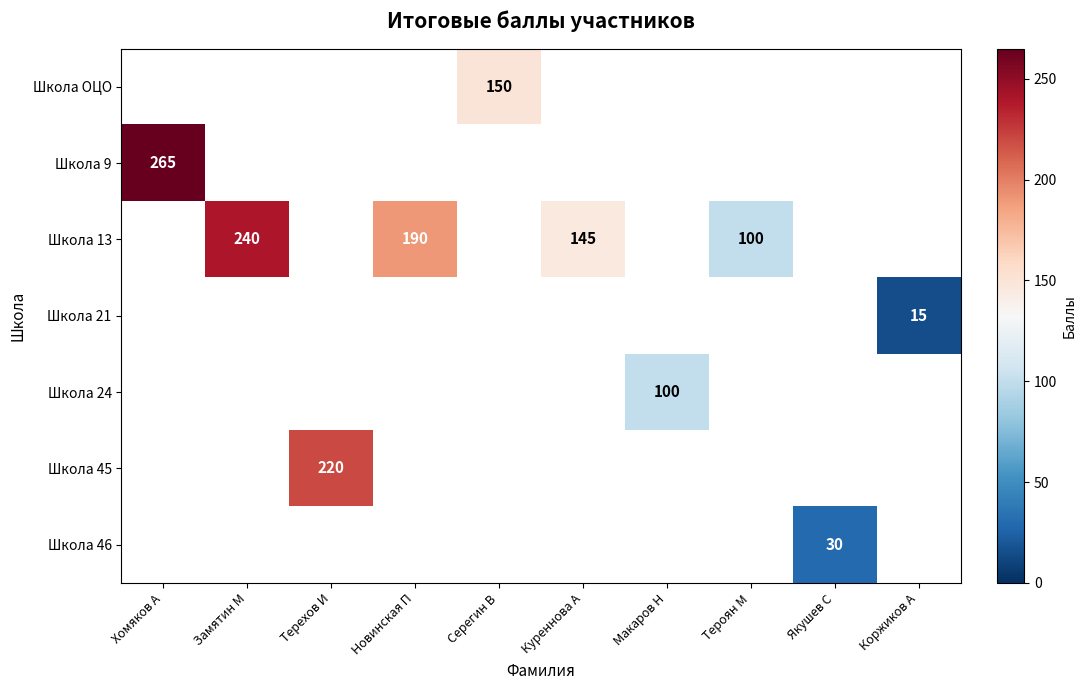

How many values in Школа ОЦО are above zero?

1